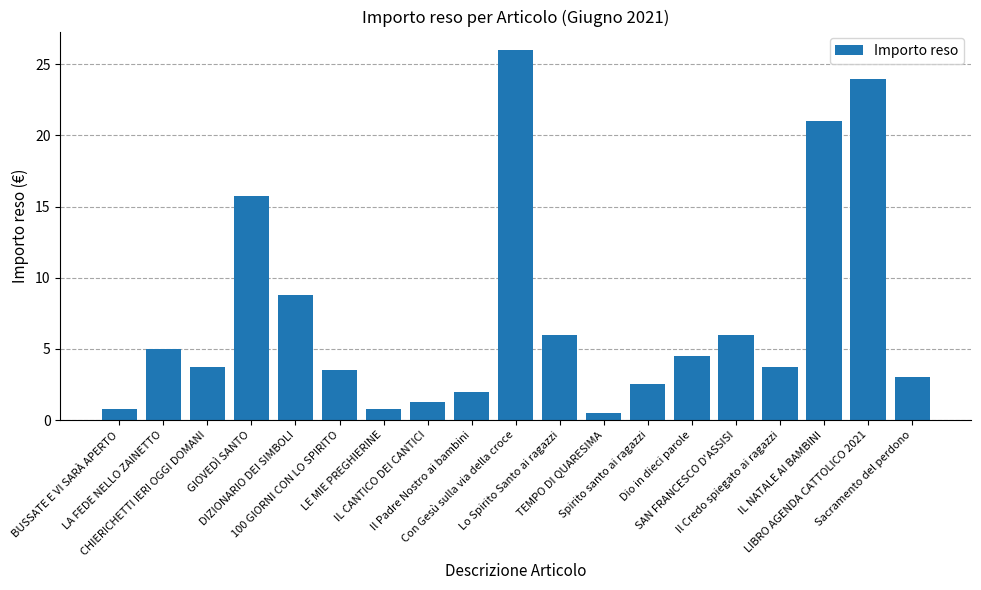

How many distinct data groups are displayed?

1